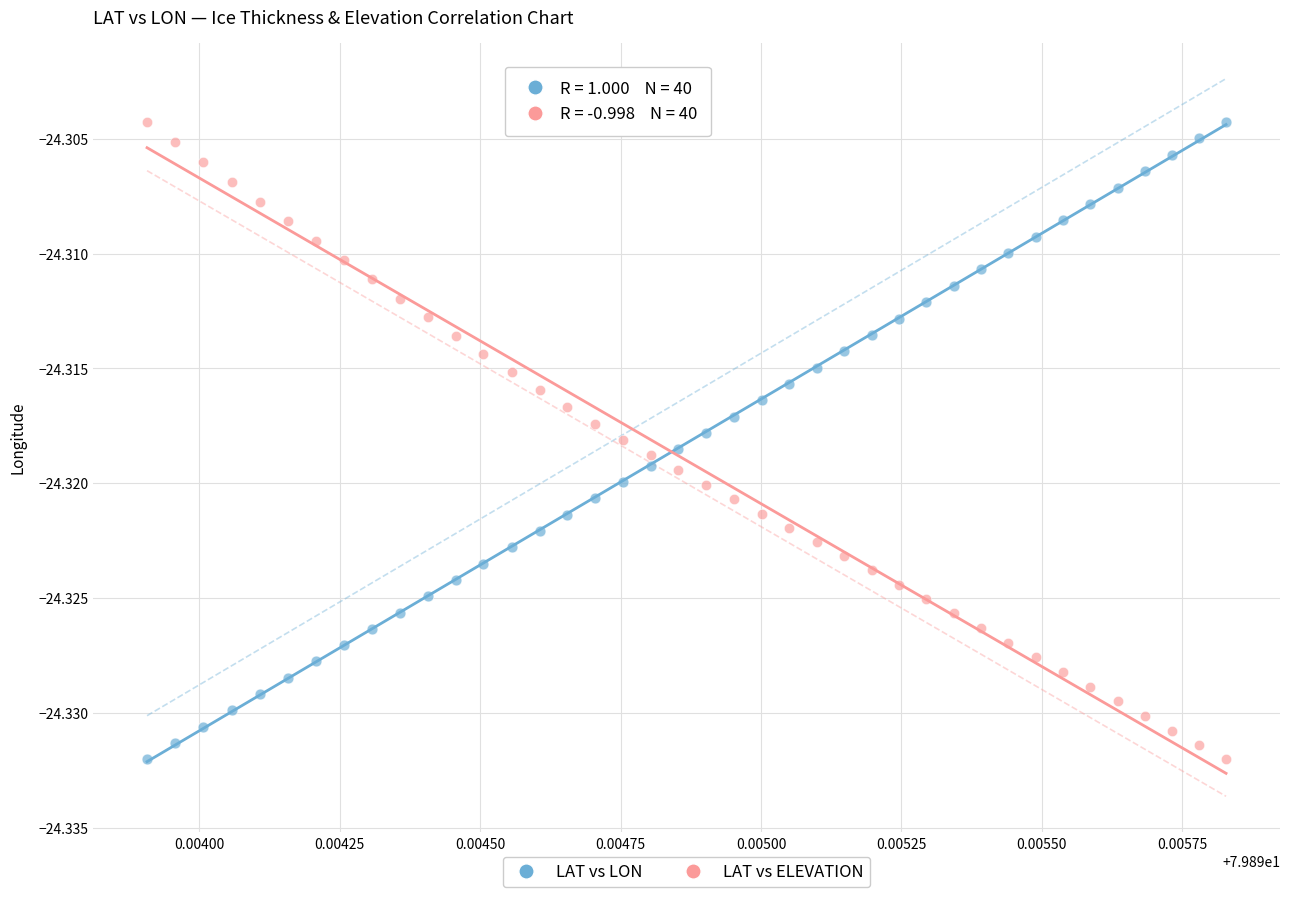

How many data points are displayed?

80